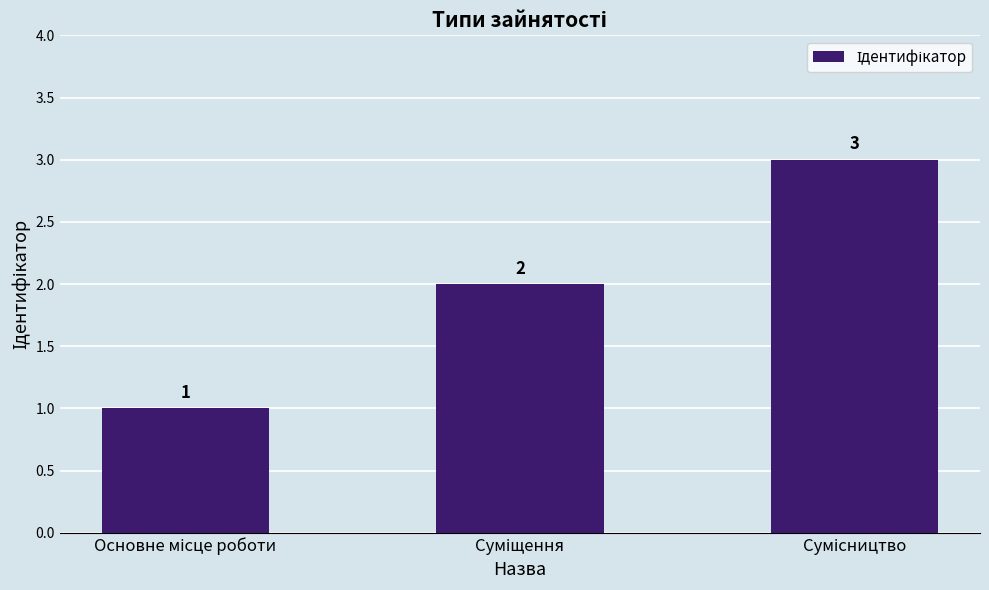

What is the sum of all values?

6